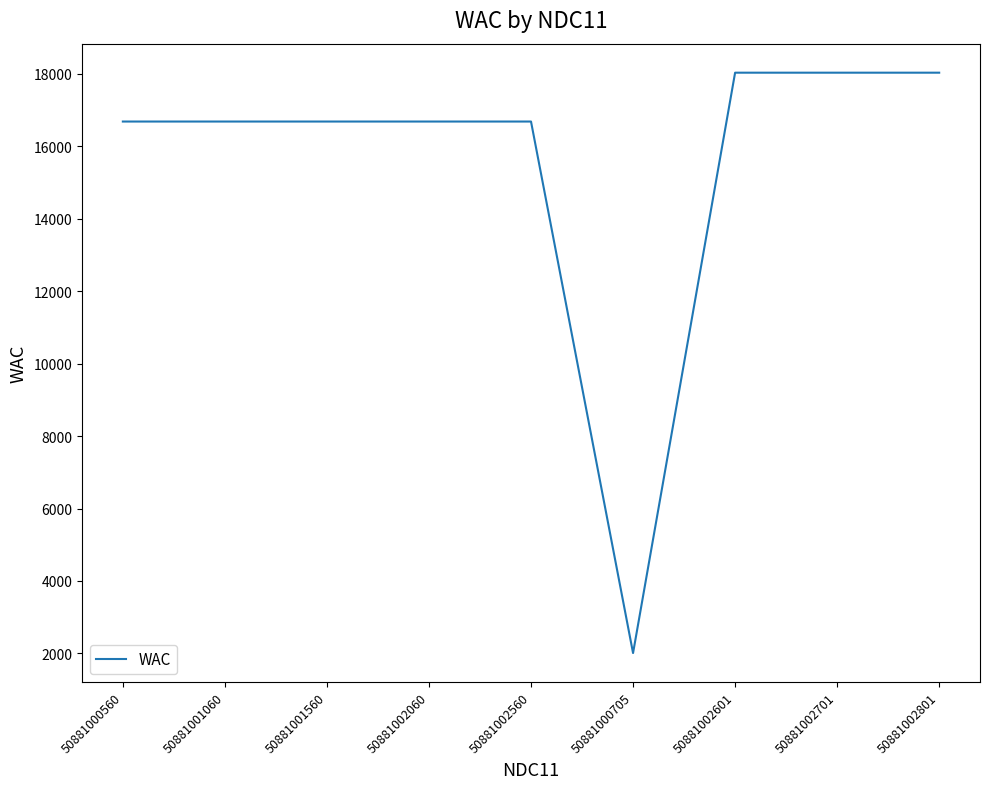

Reading left to right, what are all the values shown in this chart?

50881000560=16686	50881001060=16686	50881001560=16686	50881002060=16686	50881002560=16686	50881000705=2008	50881002601=18035	50881002701=18035	50881002801=18035